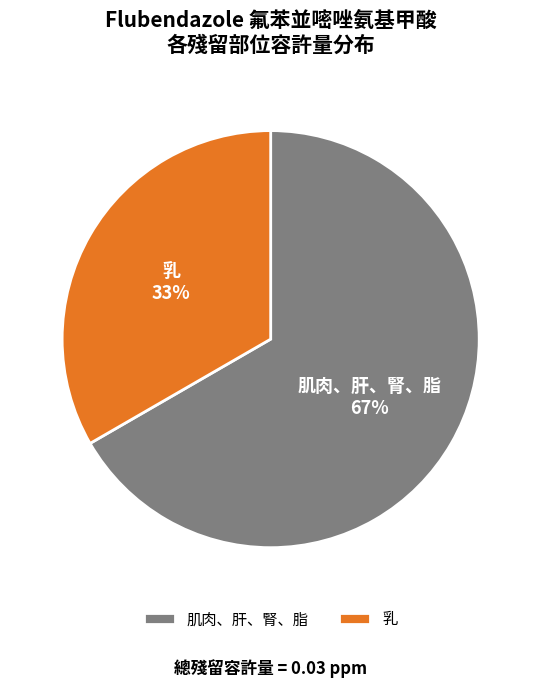

Is it true that 乳 is 24% of the pie?

False